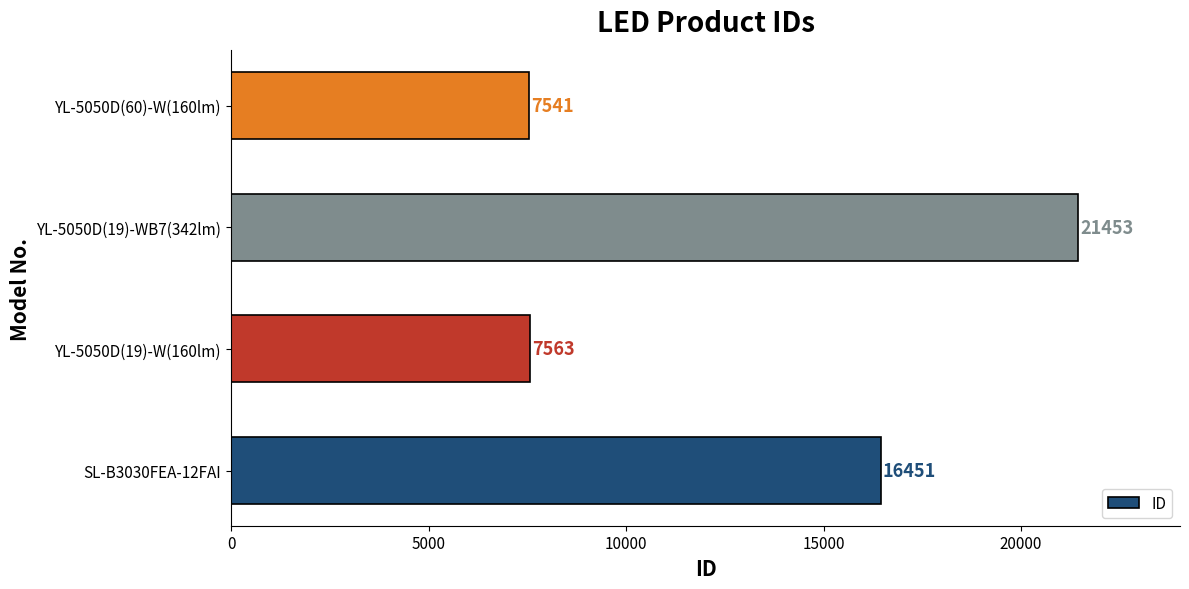

Is it true that the value at YL-5050D(60)-W(160lm) is 9907?

False